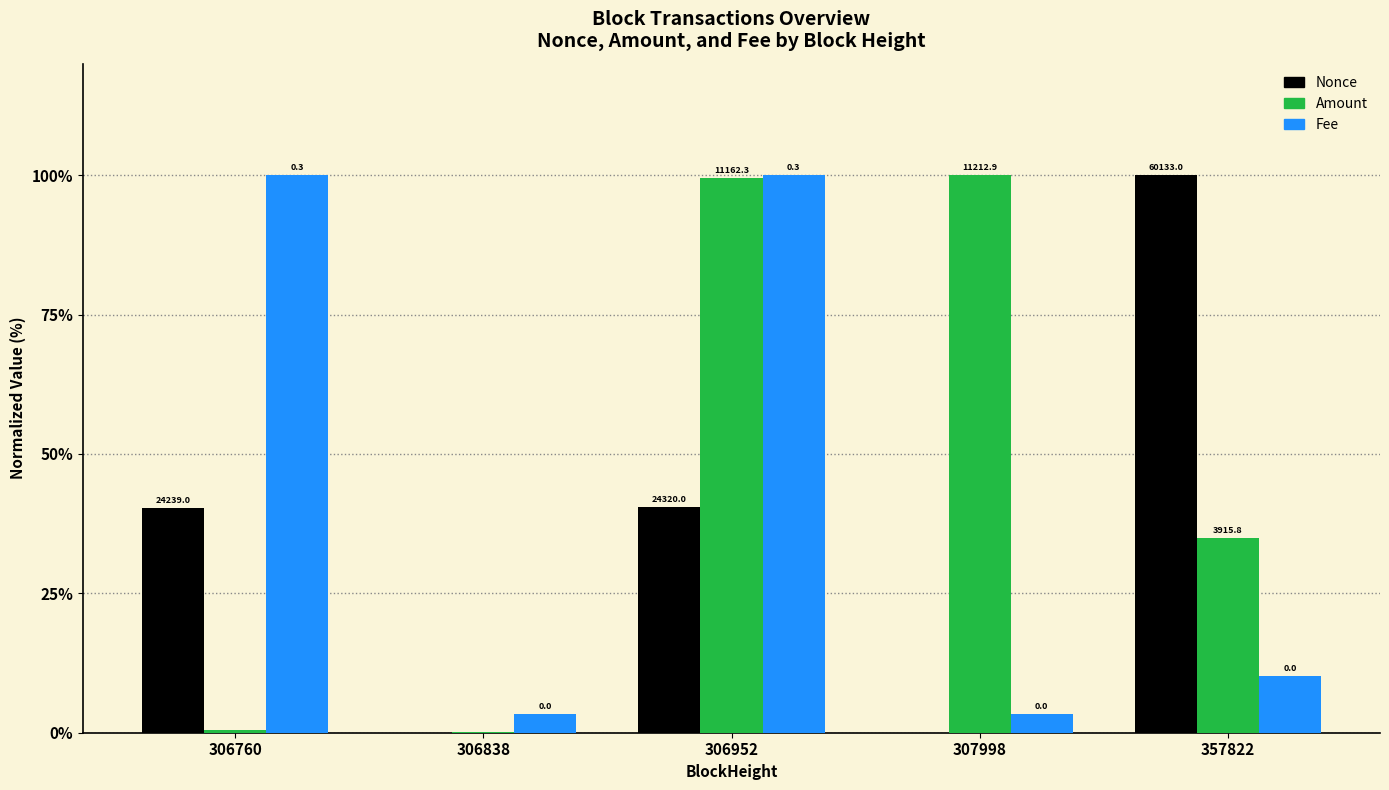

What are all the series names shown in the legend?

Nonce, Amount, Fee